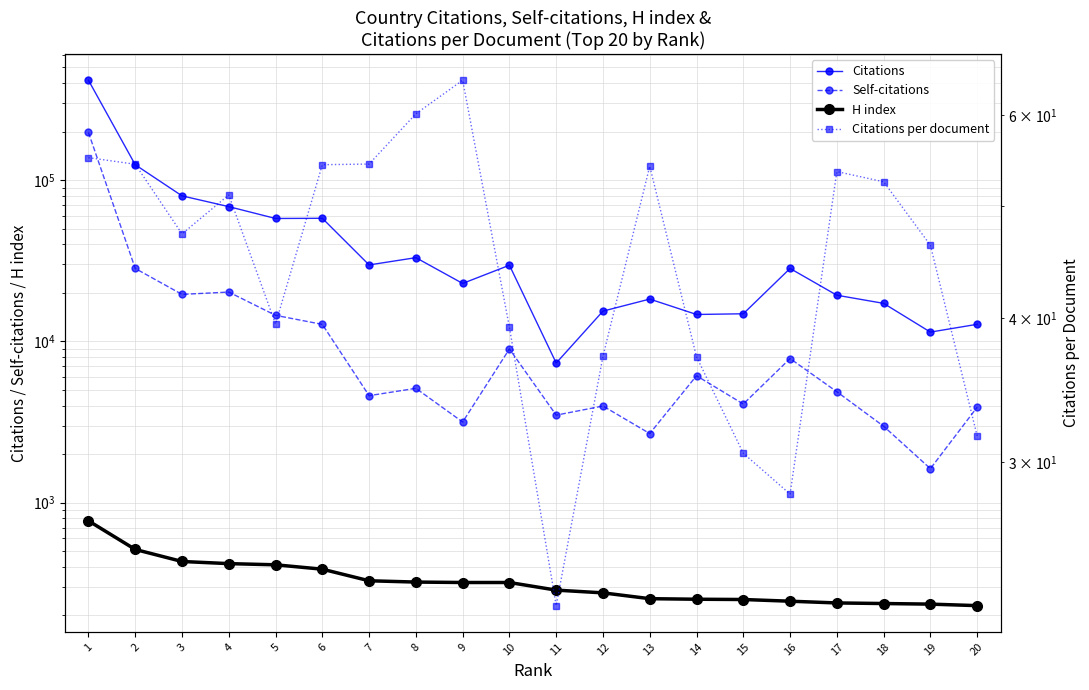

True or false: H index and Self-citations cross at least once.

False